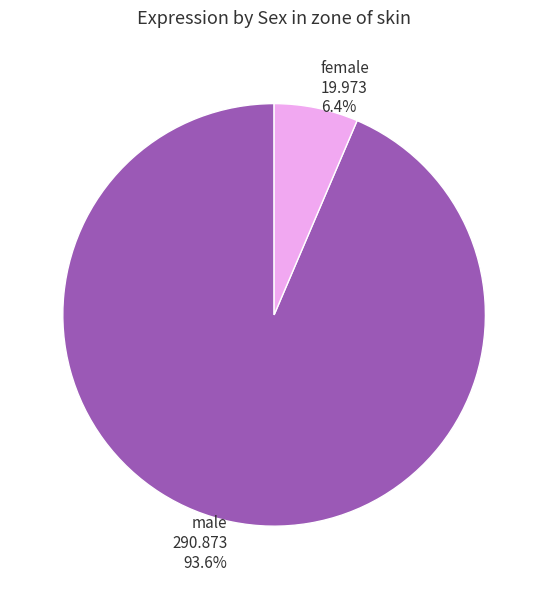

Is it true that female is 1% of the pie?

False